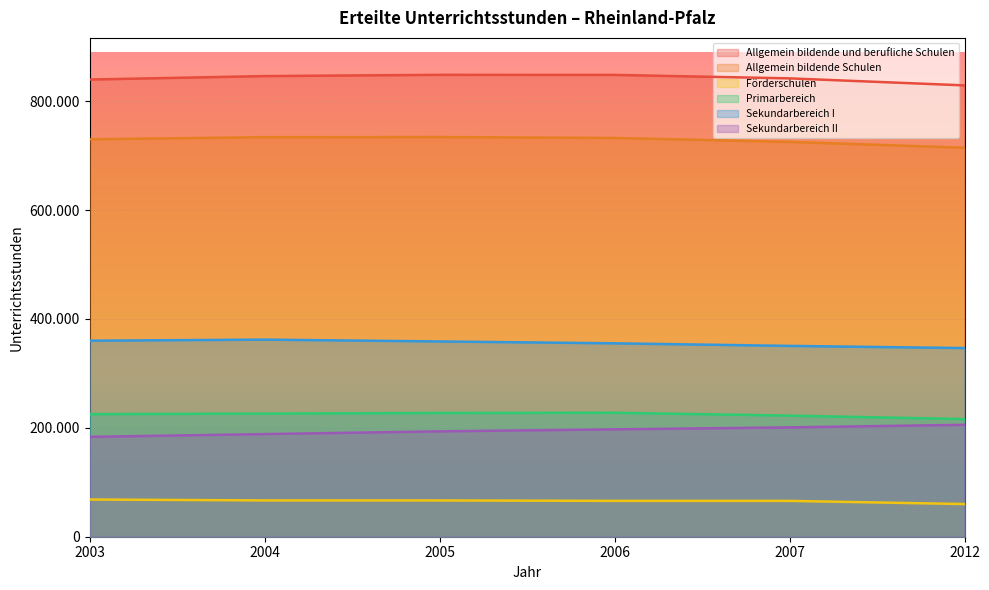

Is the value of Primarbereich at 2006 greater than the value of Förderschulen at 2005?

Yes